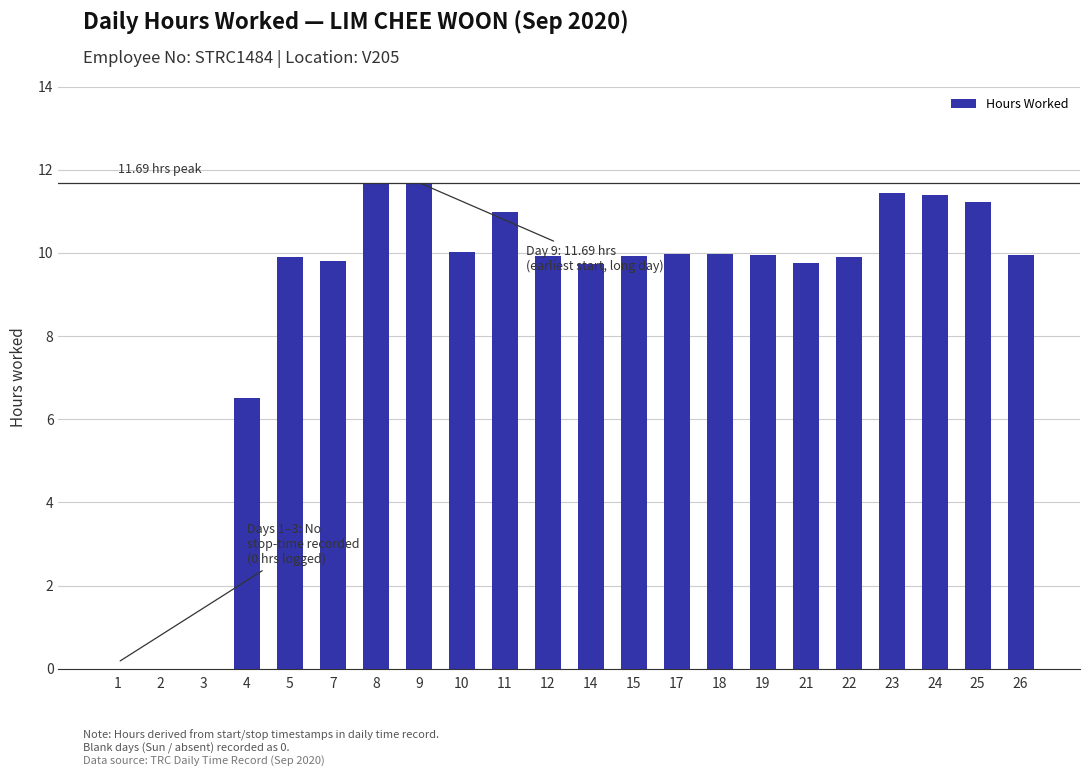

What is the change in value from 10 to 24?

+1.4